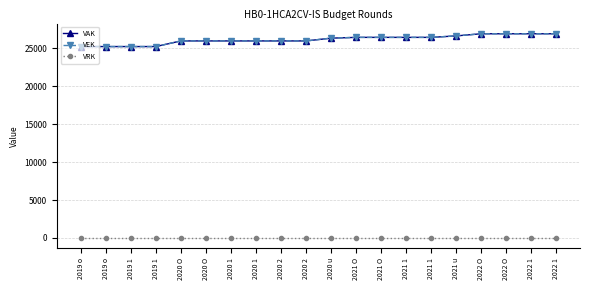

What is the spread (max minus min) of values at 2019 1?

25245